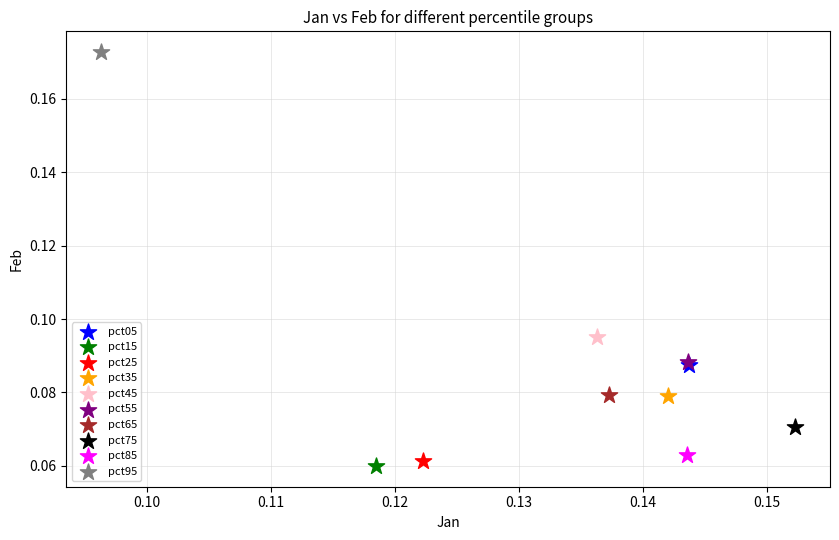

What are all the series names shown in the legend?

pct05, pct15, pct25, pct35, pct45, pct55, pct65, pct75, pct85, pct95